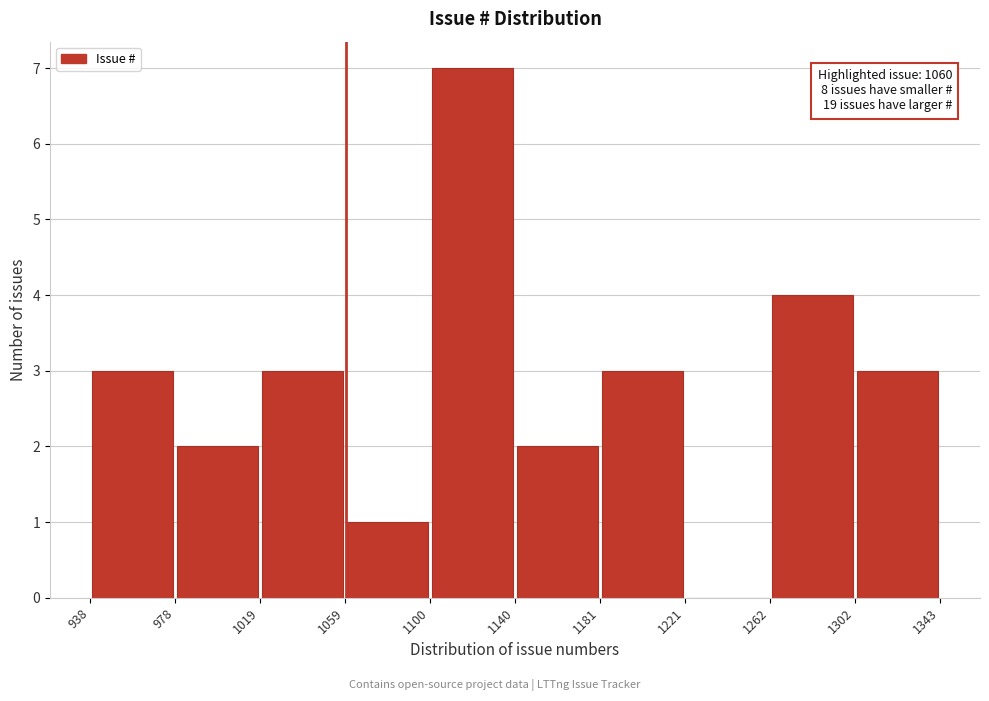

Over which range of the x-axis is the bar tallest?

1100 to 1140